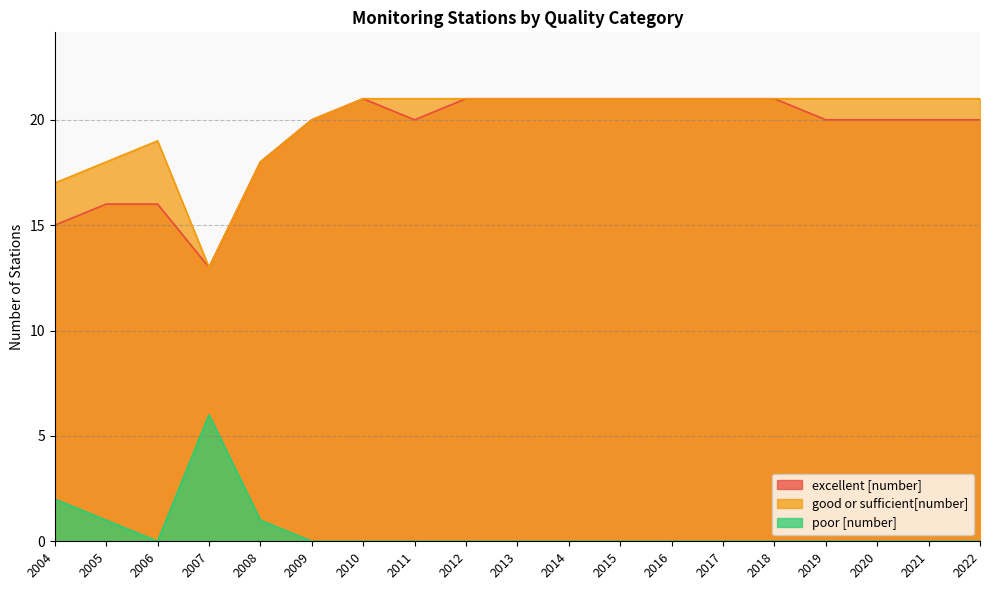

What is the total value across all series at 2013?

42